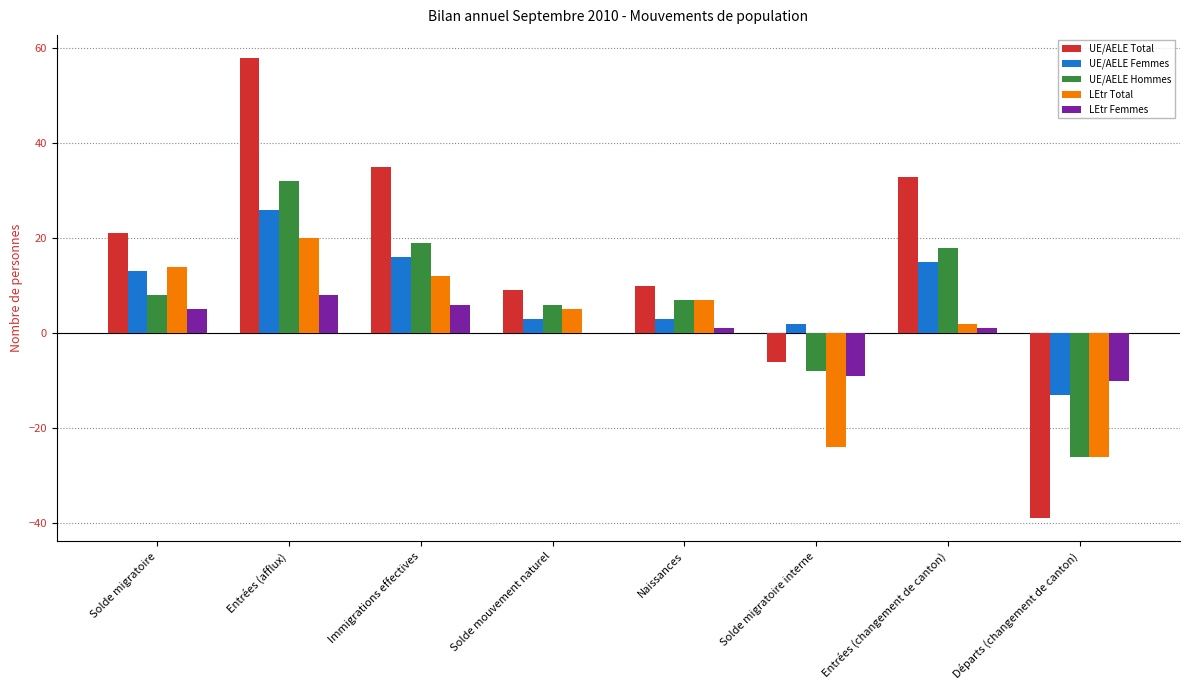

Which series changed the most between Solde migratoire and Naissances?

UE/AELE Total